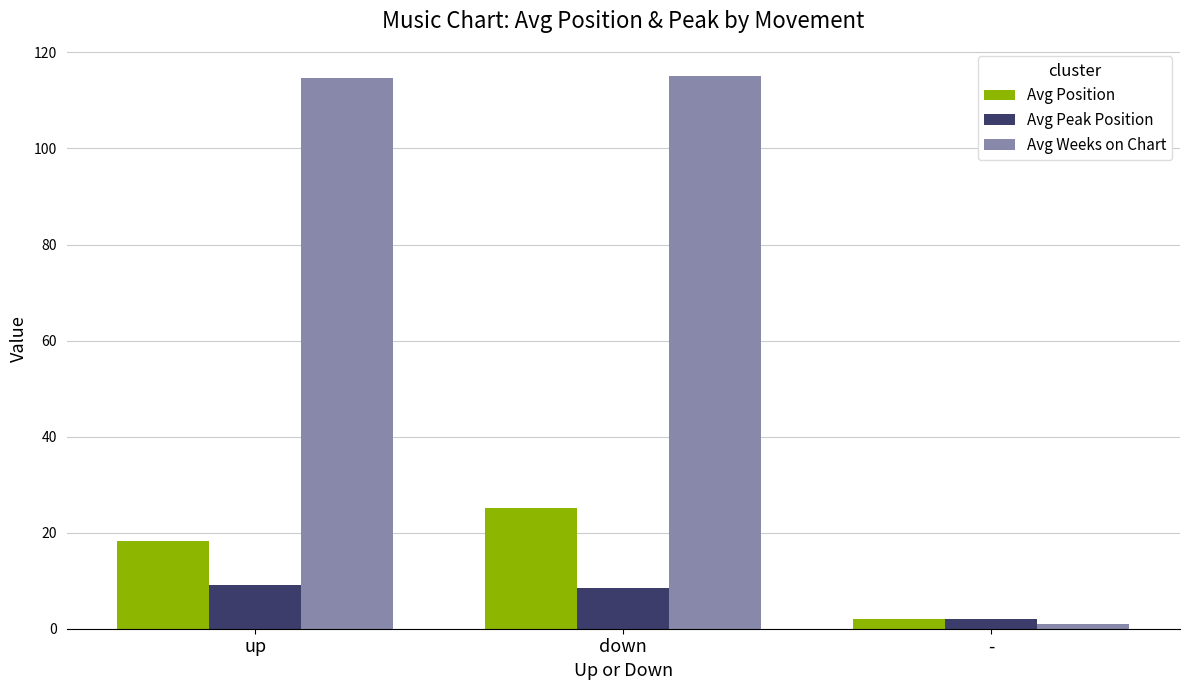

Is the value of Avg Position at up greater than the value of Avg Weeks on Chart at -?

Yes